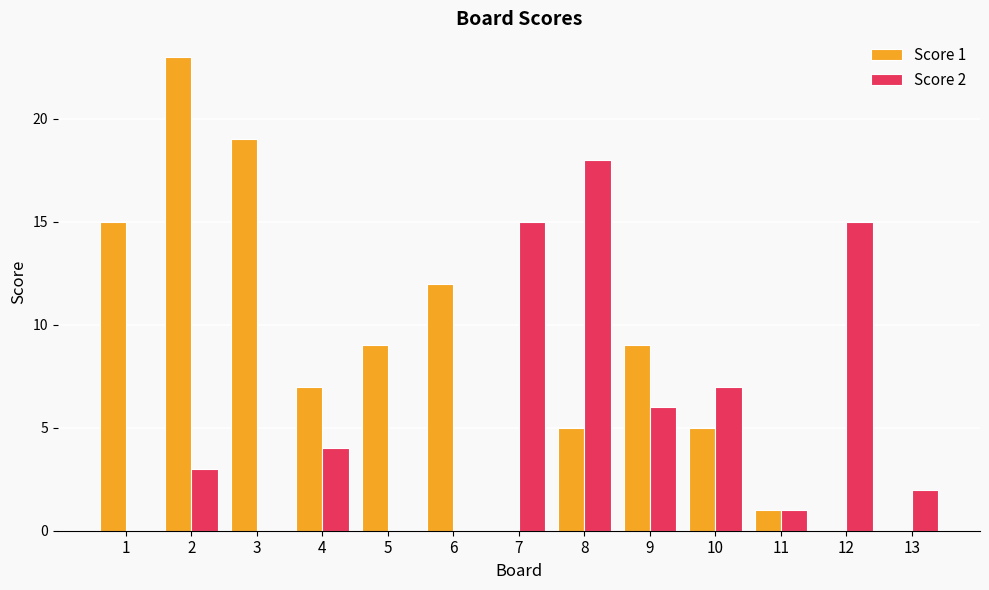

Is it true that Score 2 equals 1 at 13?

False